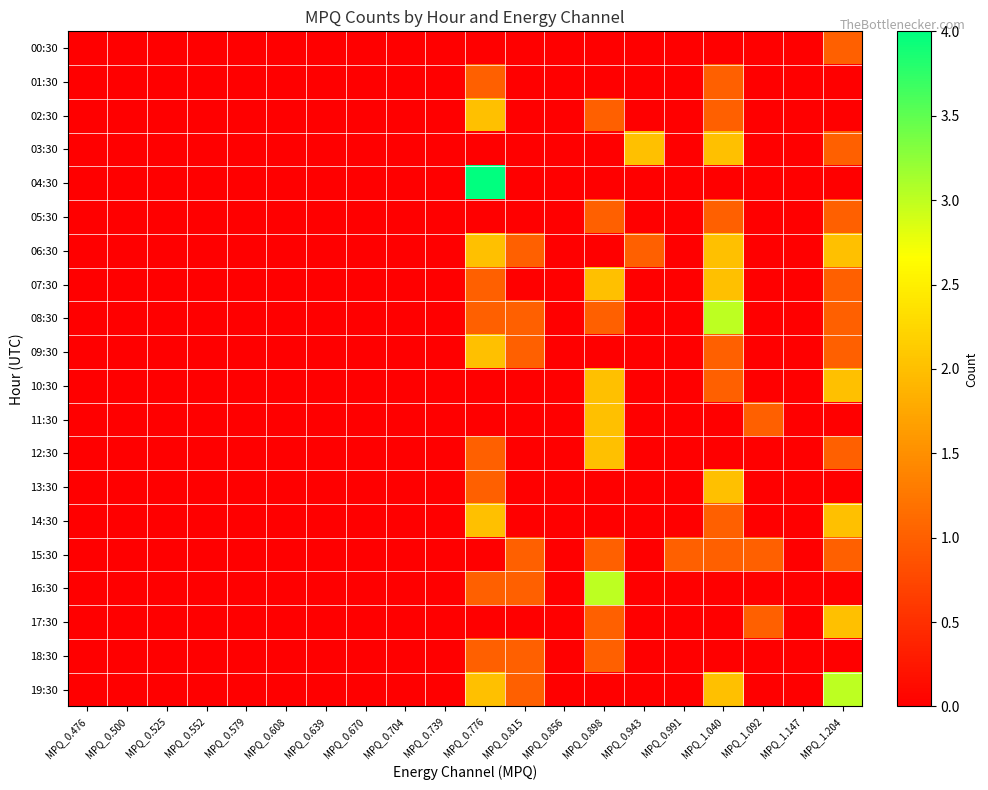

Rank the series by their maximum value, from lowest to highest.

00:30, 01:30, 05:30, 15:30, 18:30, 02:30, 03:30, 06:30, 07:30, 09:30, 10:30, 11:30, 12:30, 13:30, 14:30, 17:30, 08:30, 16:30, 19:30, 04:30